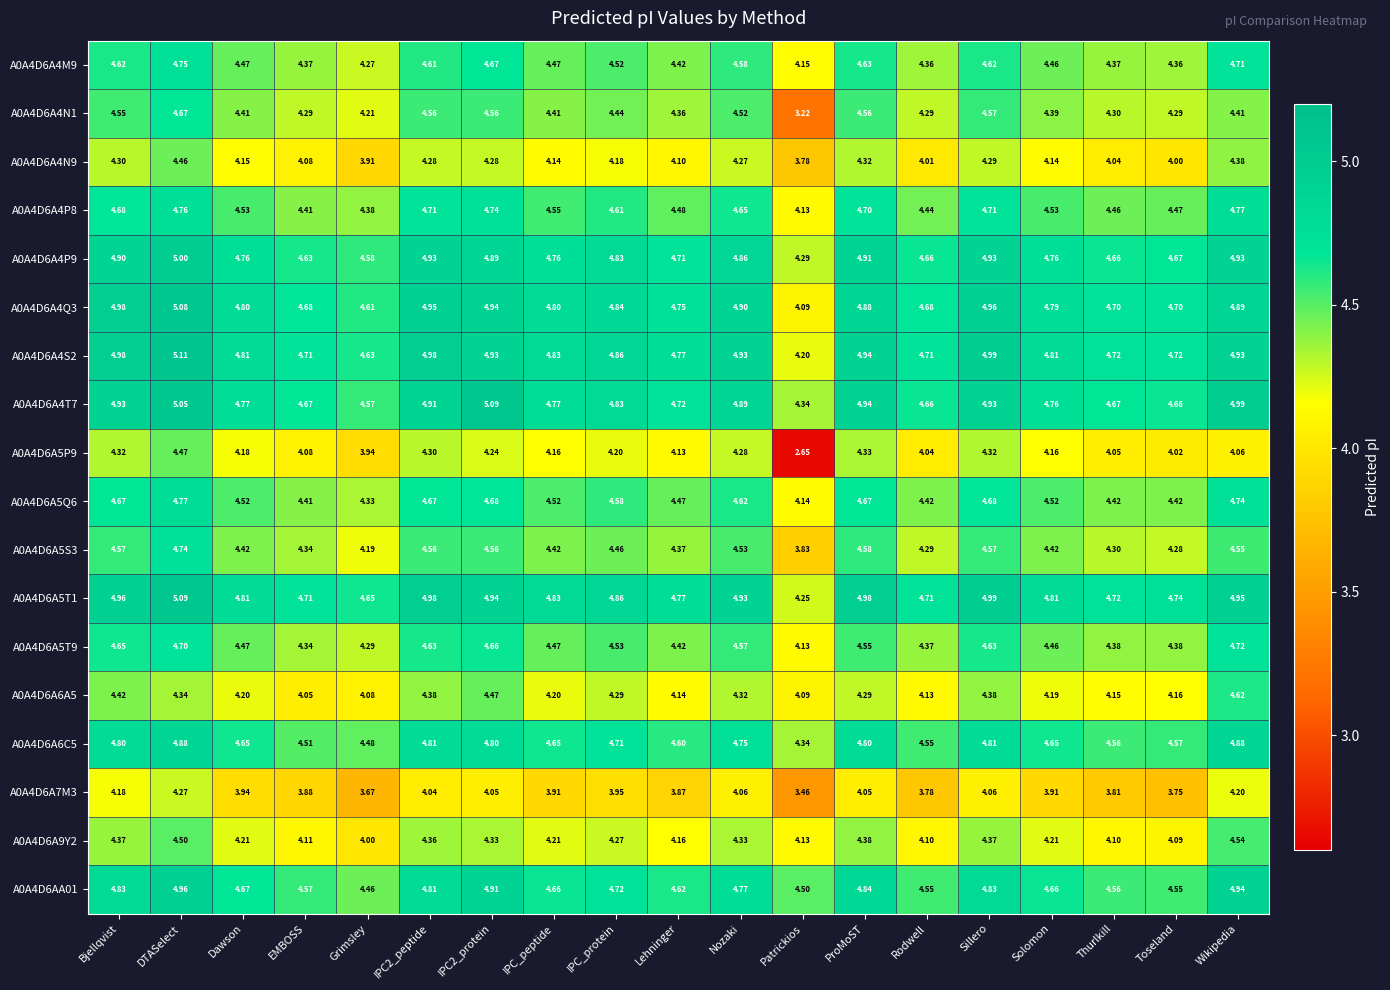

Which category has the highest value in the A0A4D6A4S2 series?

DTASelect